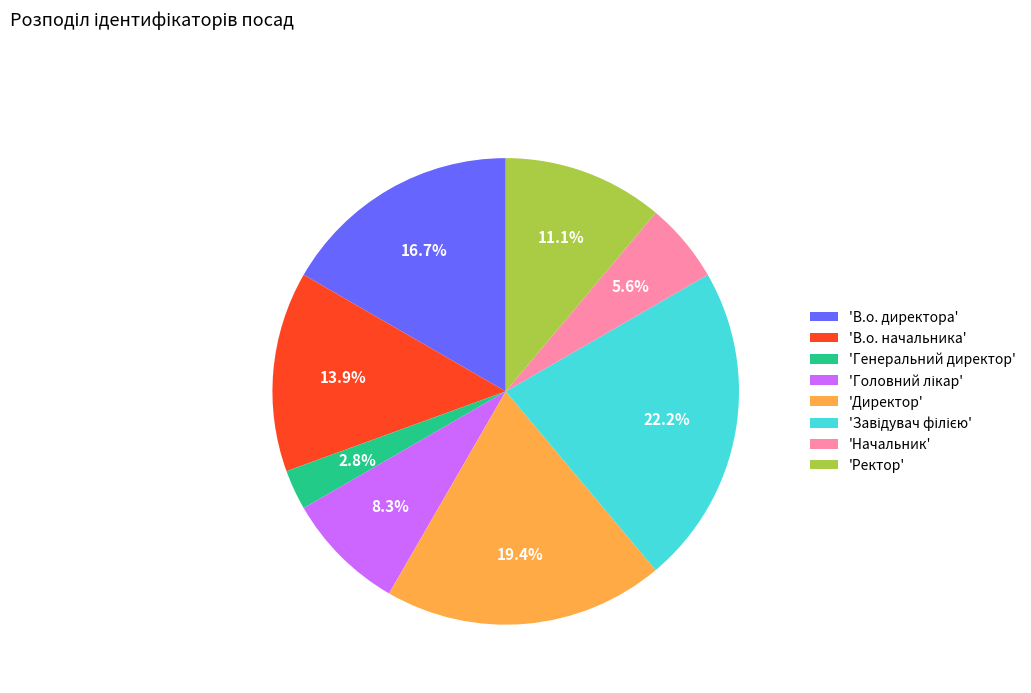

What is the ratio of the value at 'В.о. начальника' to the value at 'В.о. директора'?

0.8